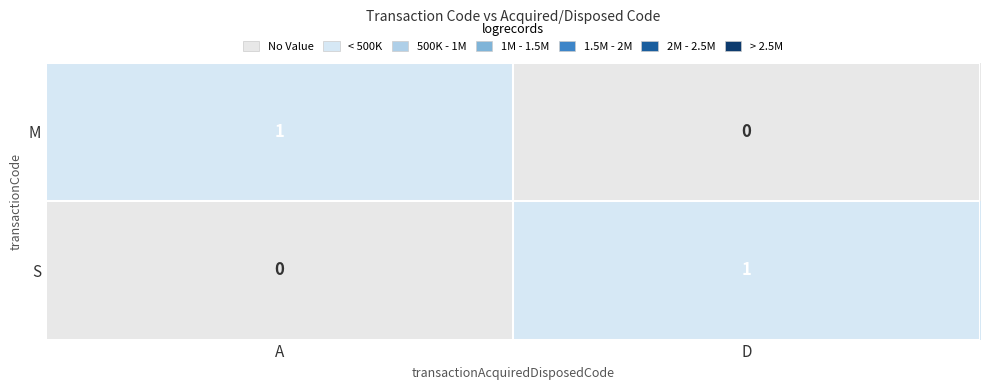

List the labels in order of M value, largest first.

A, D